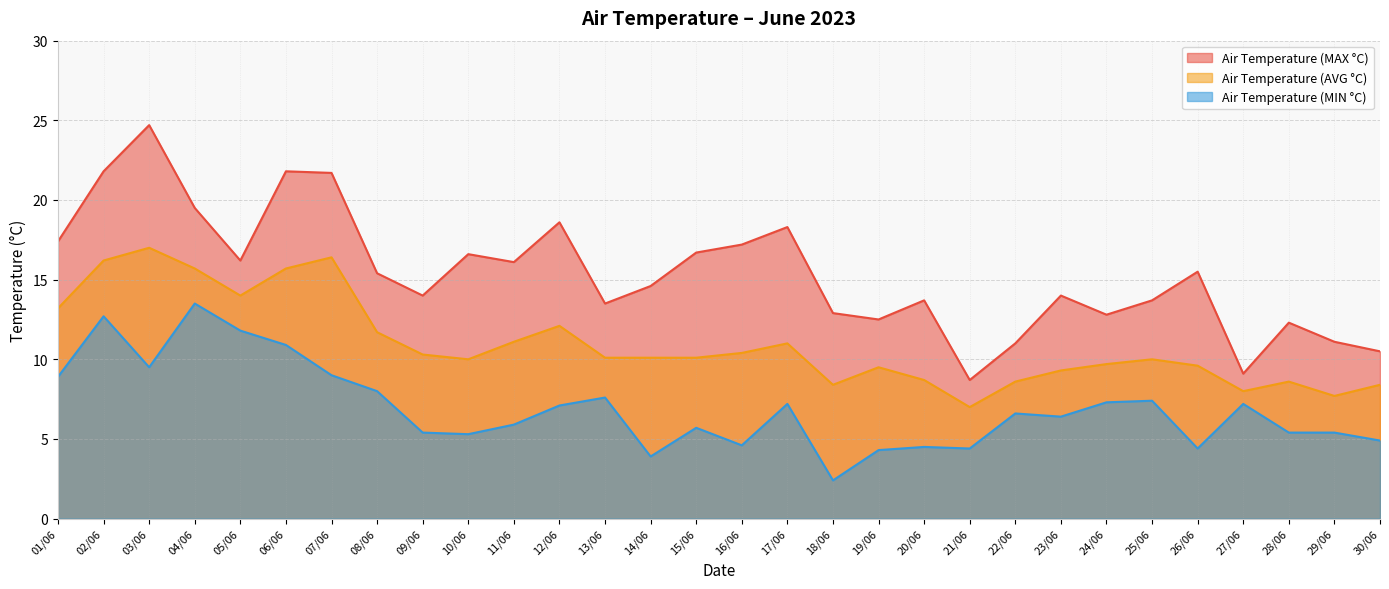

Reading left to right, what are all the values shown in this chart?

Air Temperature (MAX °C): 01/06=17.4	02/06=21.8	03/06=24.7	04/06=19.5	05/06=16.2	06/06=21.8	07/06=21.7	08/06=15.4	09/06=14.0	10/06=16.6	11/06=16.1	12/06=18.6	13/06=13.5	14/06=14.6	15/06=16.7	16/06=17.2	17/06=18.3	18/06=12.9	19/06=12.5	20/06=13.7	21/06=8.7	22/06=11.0	23/06=14.0	24/06=12.8	25/06=13.7	26/06=15.5	27/06=9.1	28/06=12.3	29/06=11.1	30/06=10.5
Air Temperature (AVG °C): 01/06=13.2	02/06=16.2	03/06=17.0	04/06=15.7	05/06=14.0	06/06=15.7	07/06=16.4	08/06=11.7	09/06=10.3	10/06=10.0	11/06=11.1	12/06=12.1	13/06=10.1	14/06=10.1	15/06=10.1	16/06=10.4	17/06=11.0	18/06=8.4	19/06=9.5	20/06=8.7	21/06=7.0	22/06=8.6	23/06=9.3	24/06=9.7	25/06=10.0	26/06=9.6	27/06=8.0	28/06=8.6	29/06=7.7	30/06=8.4
Air Temperature (MIN °C): 01/06=8.9	02/06=12.7	03/06=9.5	04/06=13.5	05/06=11.8	06/06=10.9	07/06=9.0	08/06=8.0	09/06=5.4	10/06=5.3	11/06=5.9	12/06=7.1	13/06=7.6	14/06=3.9	15/06=5.7	16/06=4.6	17/06=7.2	18/06=2.4	19/06=4.3	20/06=4.5	21/06=4.4	22/06=6.6	23/06=6.4	24/06=7.3	25/06=7.4	26/06=4.4	27/06=7.2	28/06=5.4	29/06=5.4	30/06=4.9